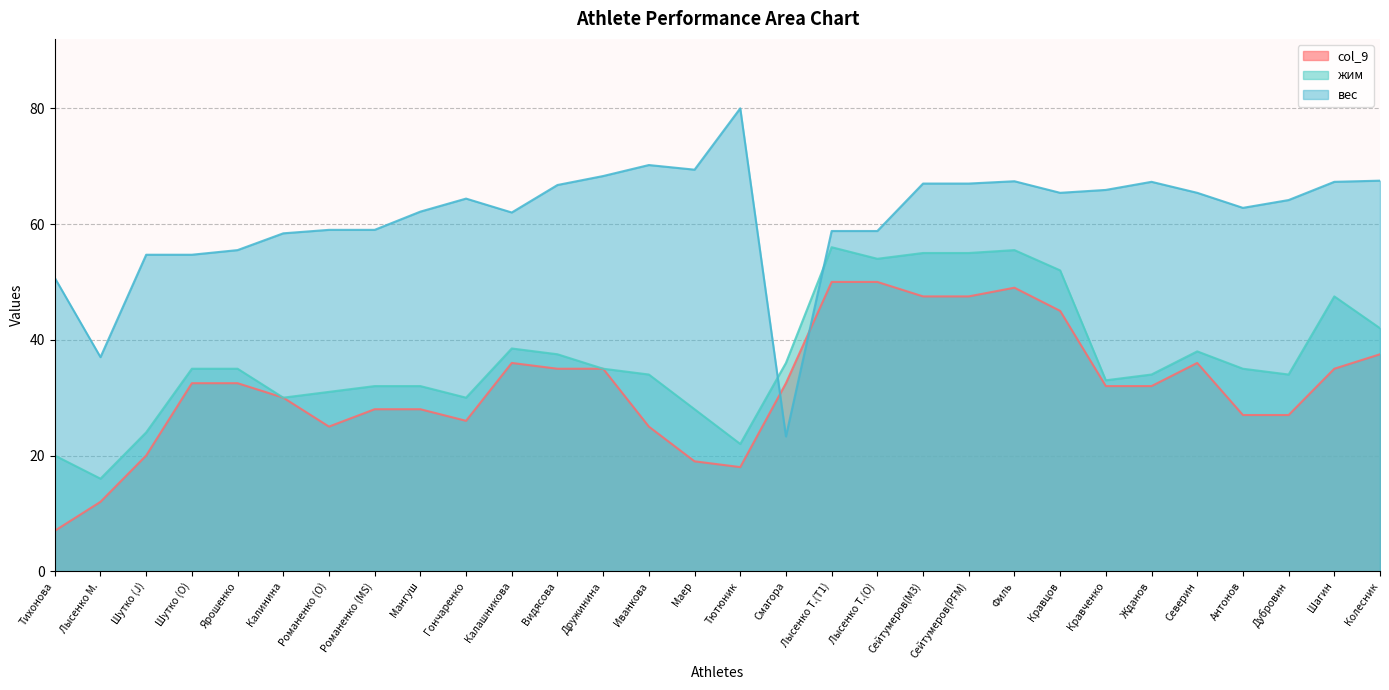

Where is the first local maximum for вес?

Гончаренко